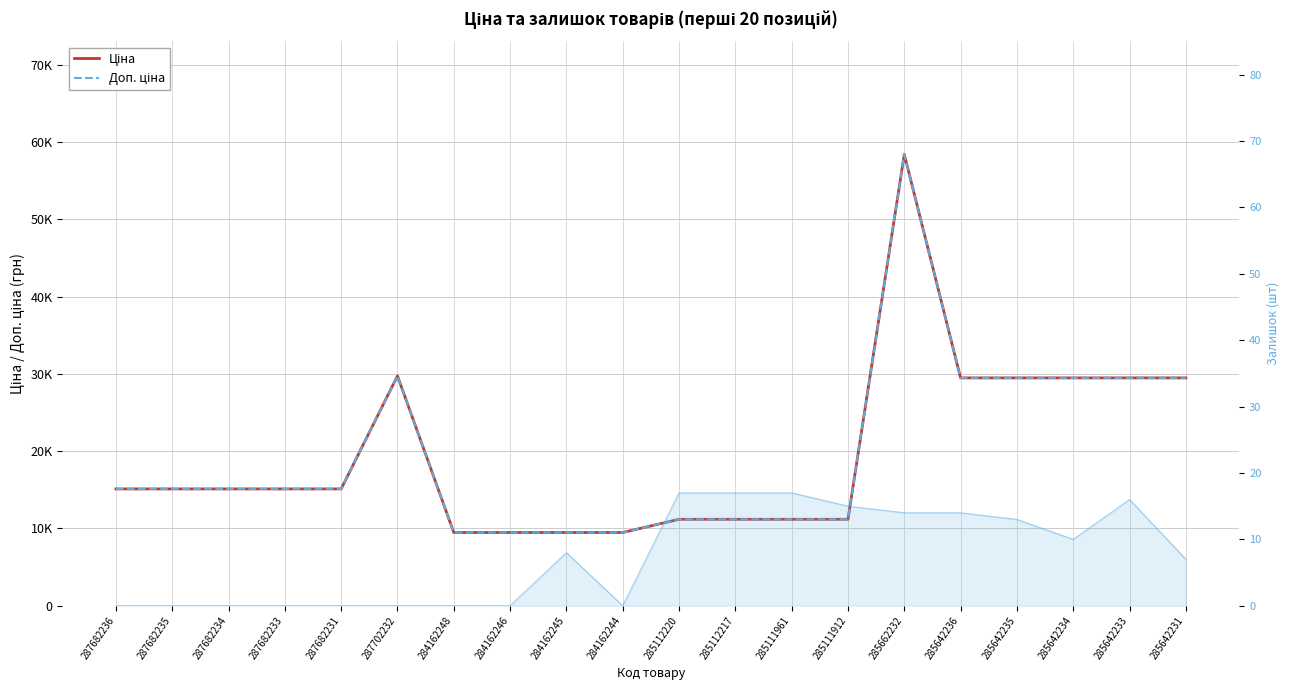

Which series has the largest total across all categories?

Ціна